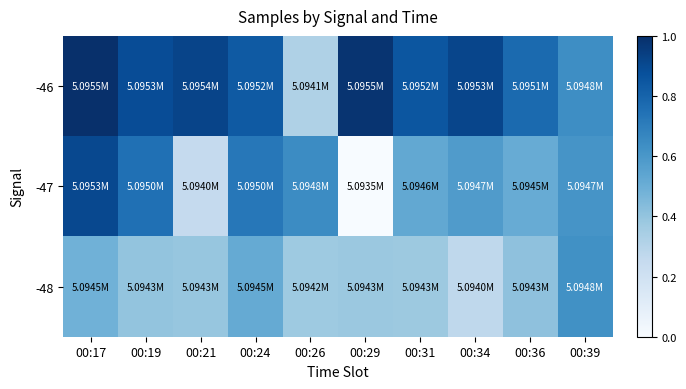

List the series in order of their overall mean, highest first.

-46, -47, -48